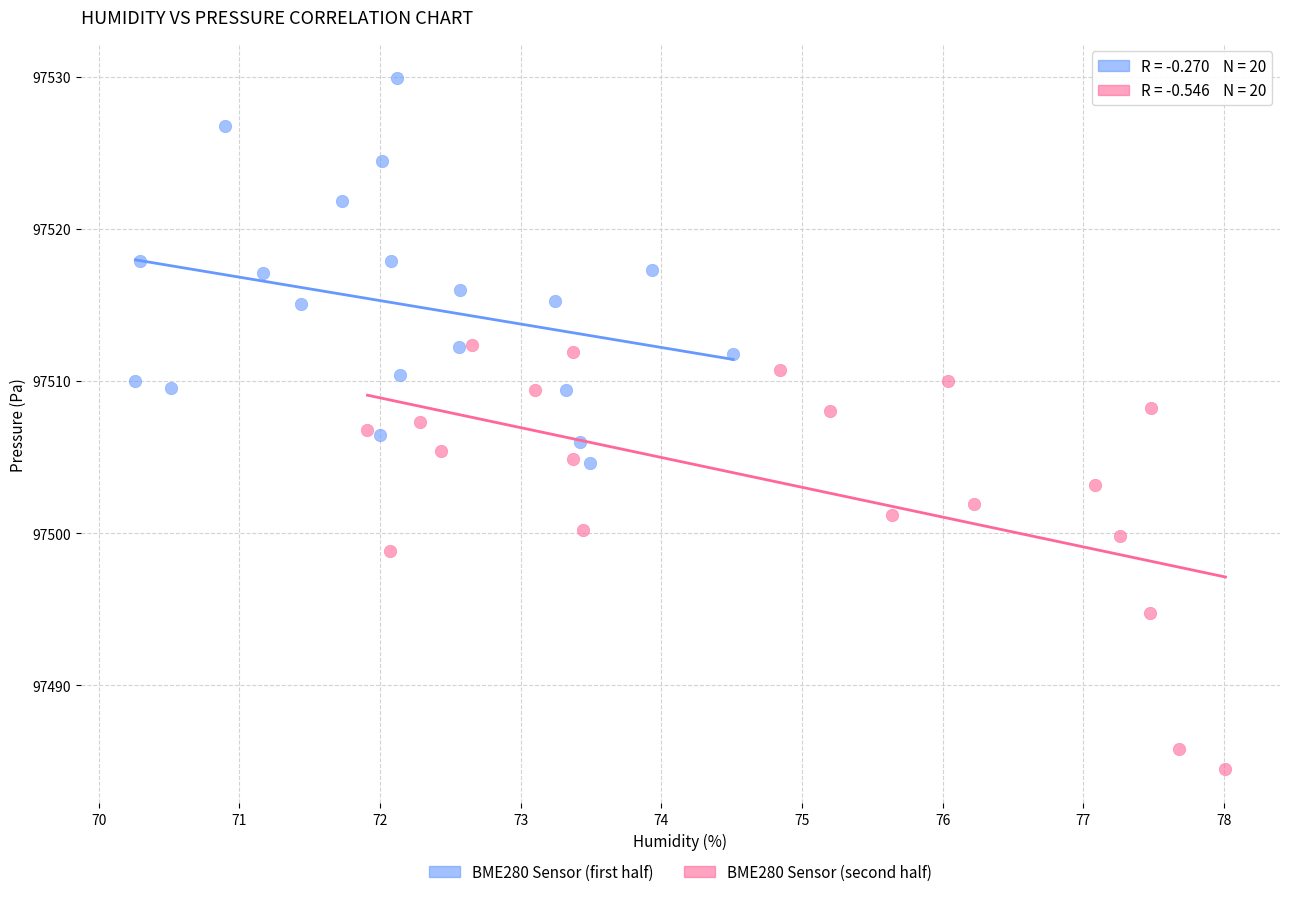

Which series has the largest Y range (max minus min)?

BME280 Sensor (second half)